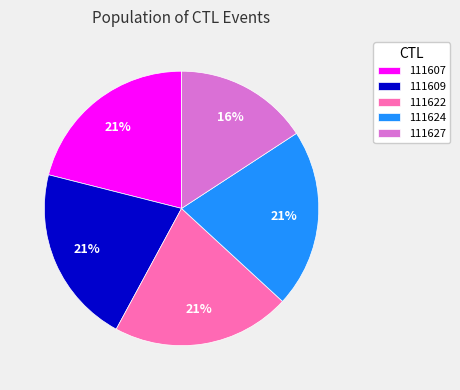

Which slice is the smallest?

111627